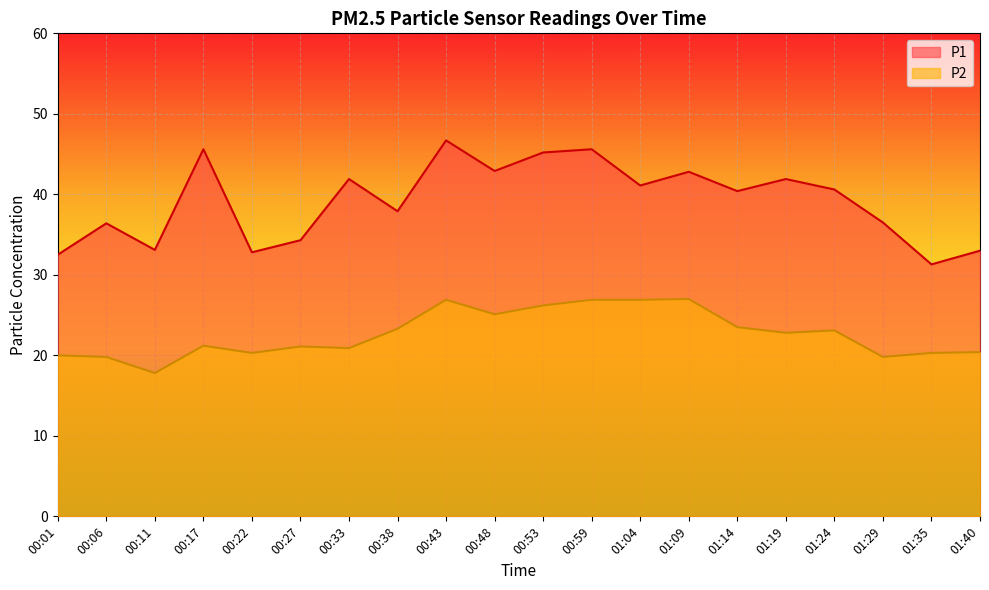

What is the label of the 7th point from the left?

00:33